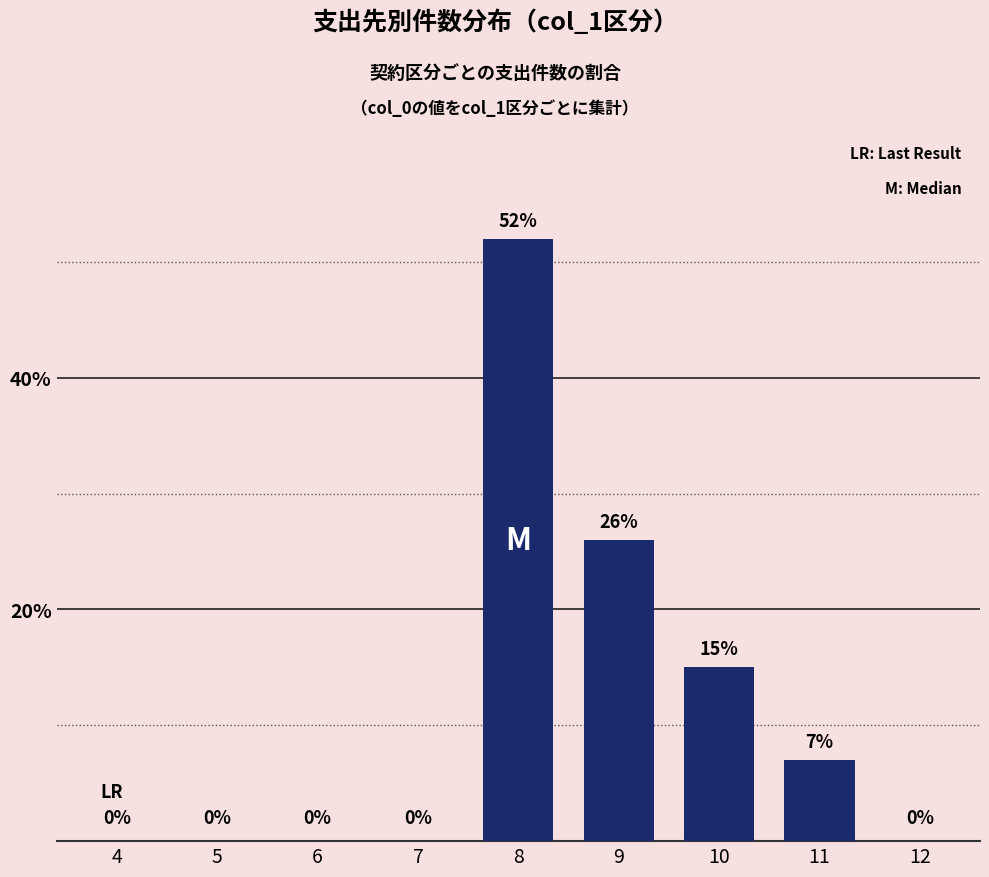

The value at 9 is 26. True or false?

True